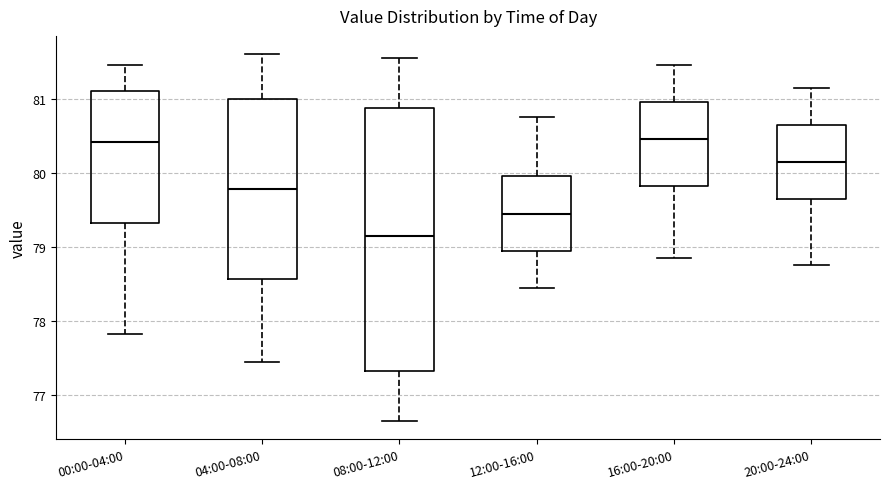

Reading left to right, read every box against the y-axis: the position of its median line, the range the box covers, and the ends of its whiskers. The values are not printed on the chart, so give them approximately, as read against the axis.

00:00-04:00: median 80.4, box 79.3 to 81.1, whiskers 77.8 to 81.5
04:00-08:00: median 79.8, box 78.6 to 81.0, whiskers 77.5 to 81.6
08:00-12:00: median 79.2, box 77.3 to 80.9, whiskers 76.7 to 81.6
12:00-16:00: median 79.5, box 79.0 to 80.0, whiskers 78.5 to 80.8
16:00-20:00: median 80.5, box 79.8 to 81.0, whiskers 78.9 to 81.5
20:00-24:00: median 80.2, box 79.7 to 80.7, whiskers 78.8 to 81.2